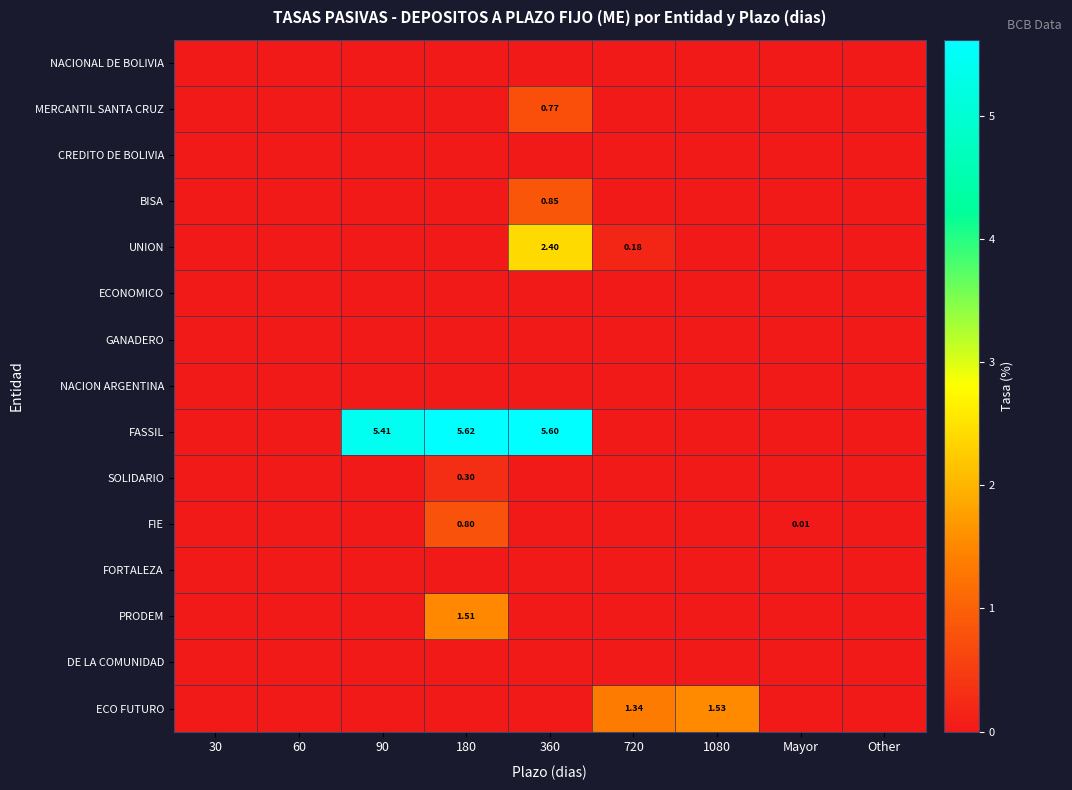

At which category does the chart reach its peak across all series?

180